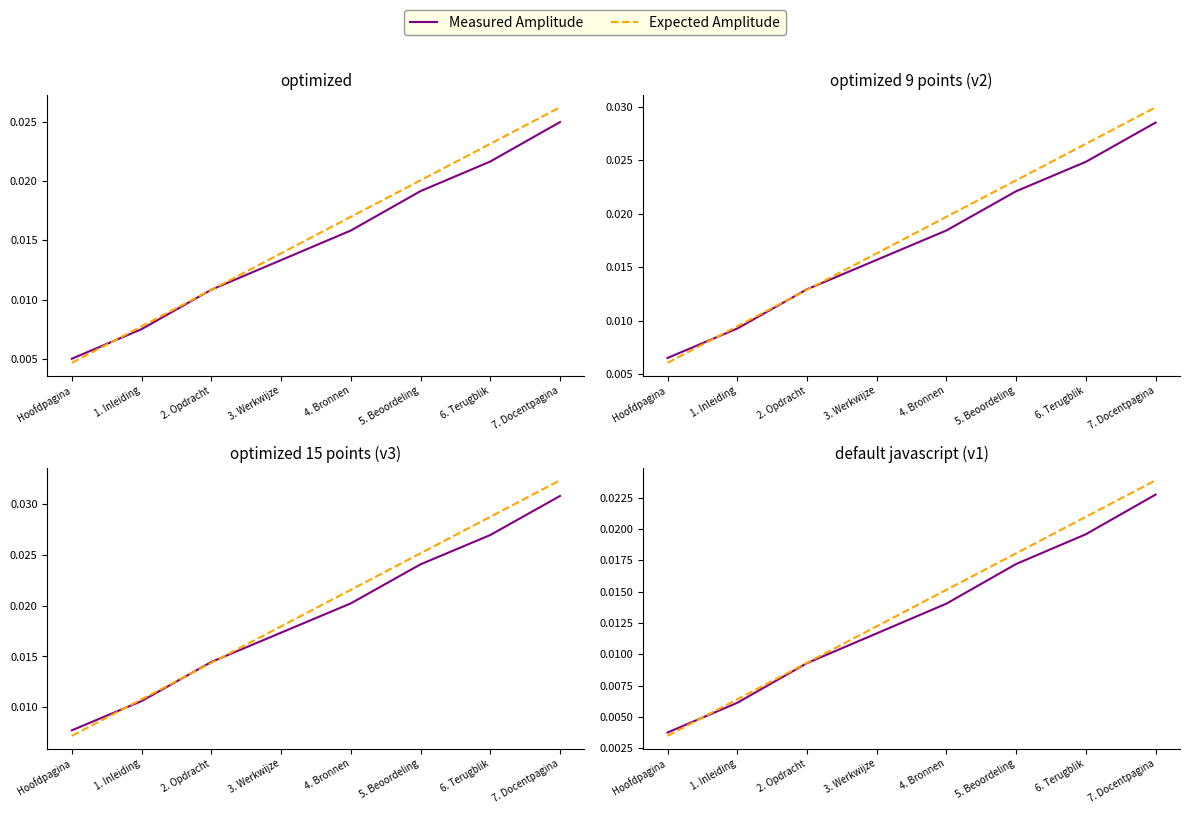

Which series has the largest range (max minus min)?

Expected Amplitude